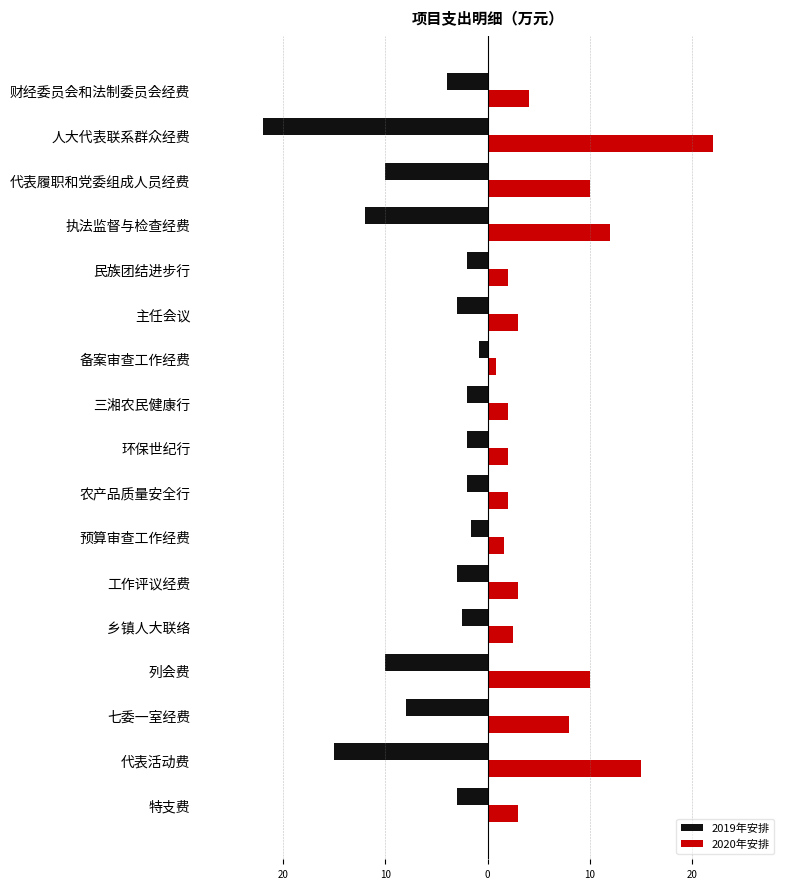

What are all the series names shown in the legend?

2019年安排, 2020年安排